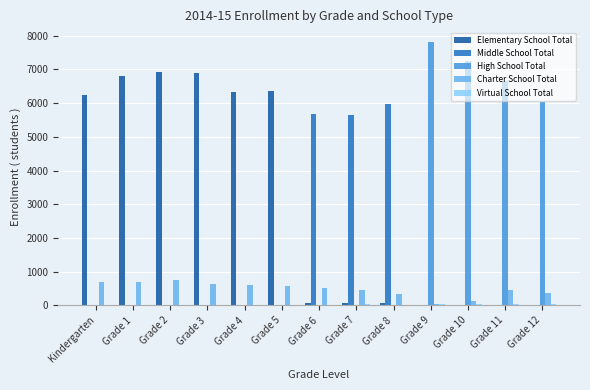

Is the value of Charter School Total at Grade 1 greater than the value of Middle School Total at Grade 5?

Yes